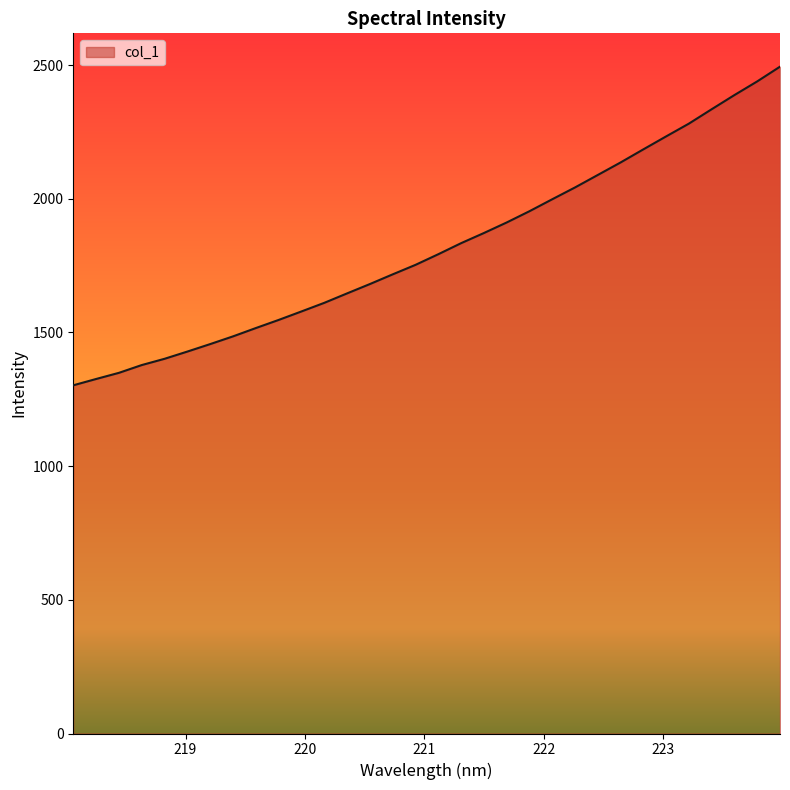

What is the smallest value displayed?

1302.2